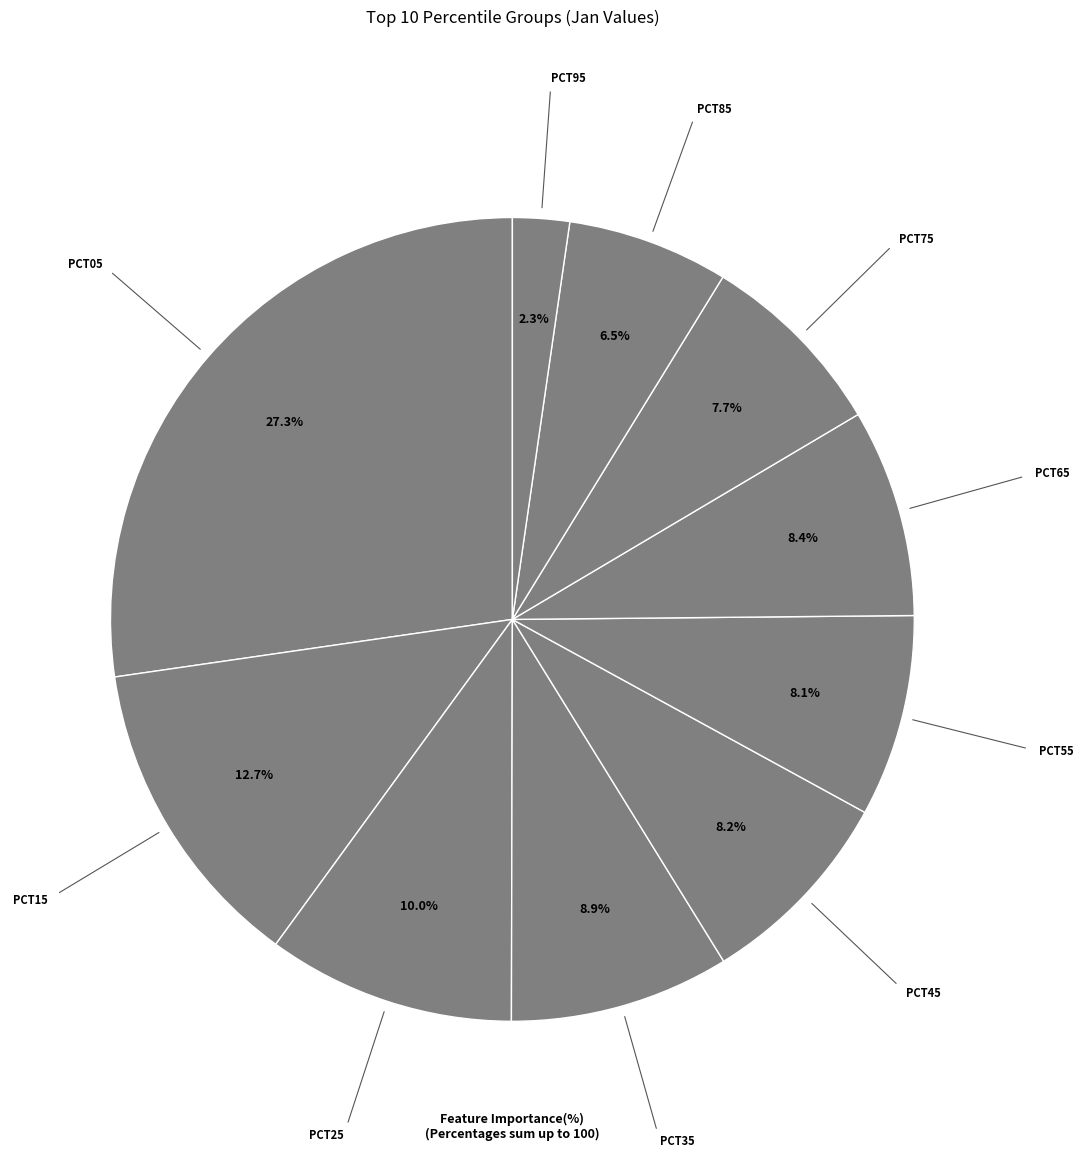

Count the number of slices in the pie.

10